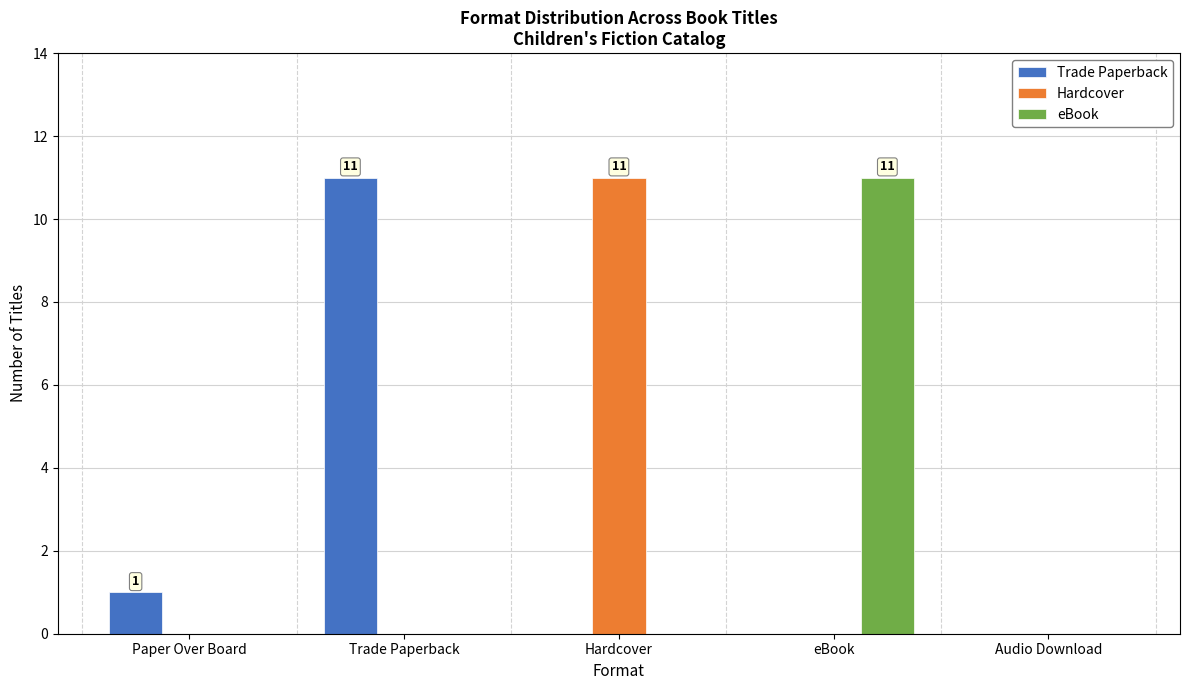

How many groups of bars are there?

5